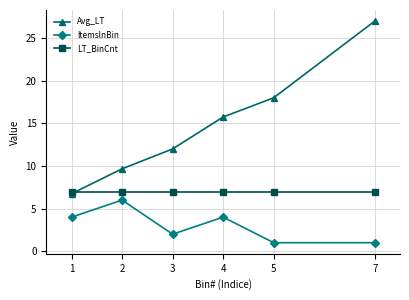

Reading left to right, list all the values displayed in this chart.

Avg_LT: 6.8	9.7	12.0	15.8	18.0	27.0
ltemslnBin: 4.0	6.0	2.0	4.0	1.0	1.0
LT_BinCnt: 7.0	7.0	7.0	7.0	7.0	7.0